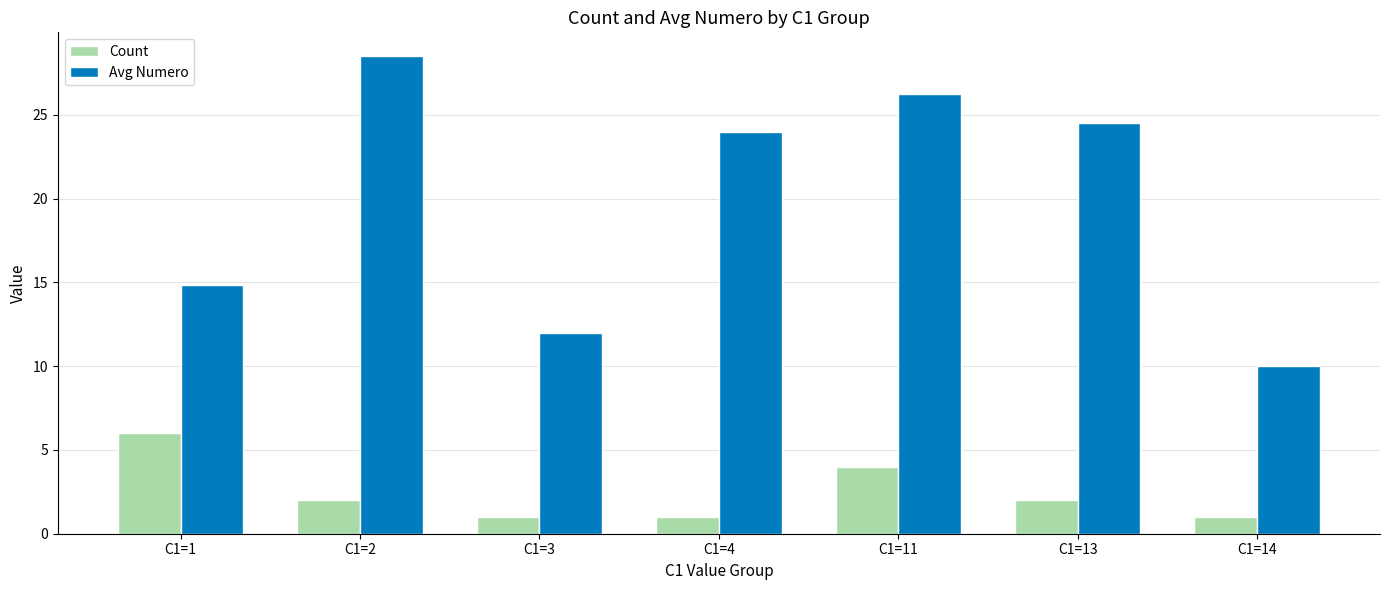

How many Count values are between 1 and 4?

6